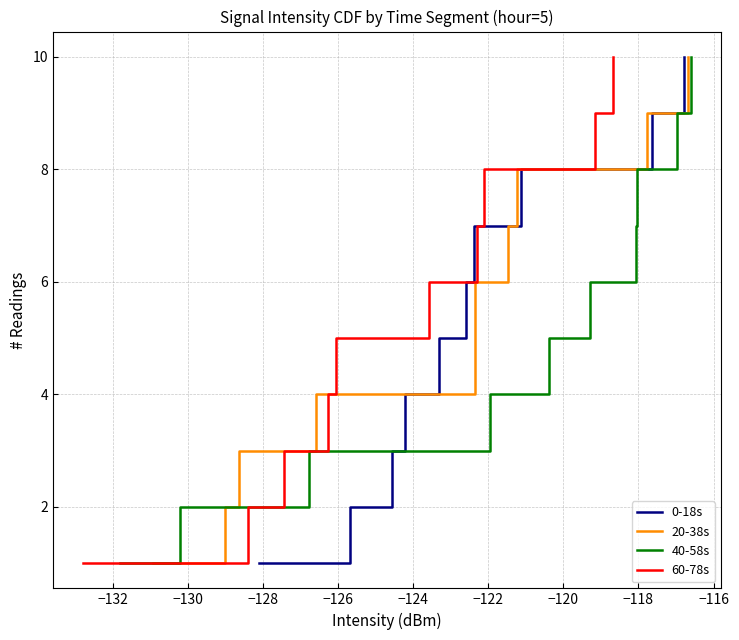

At which category is the sum across all series the highest?

−116